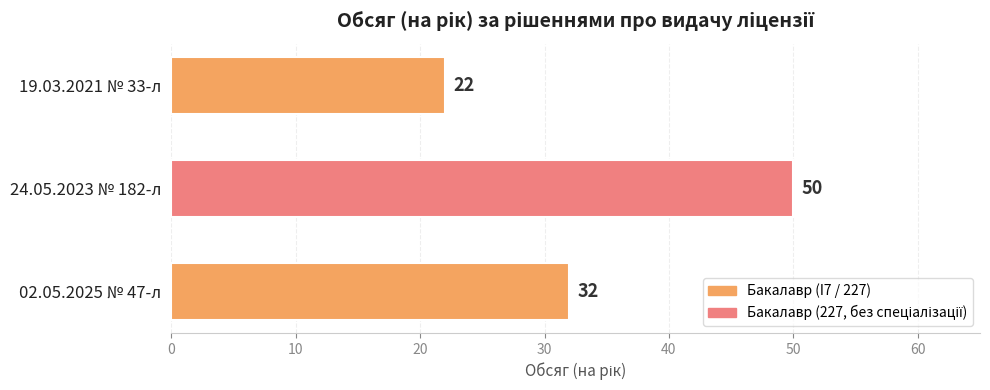

What is the sum of the values at 24.05.2023 № 182-л and 19.03.2021 № 33-л?

72